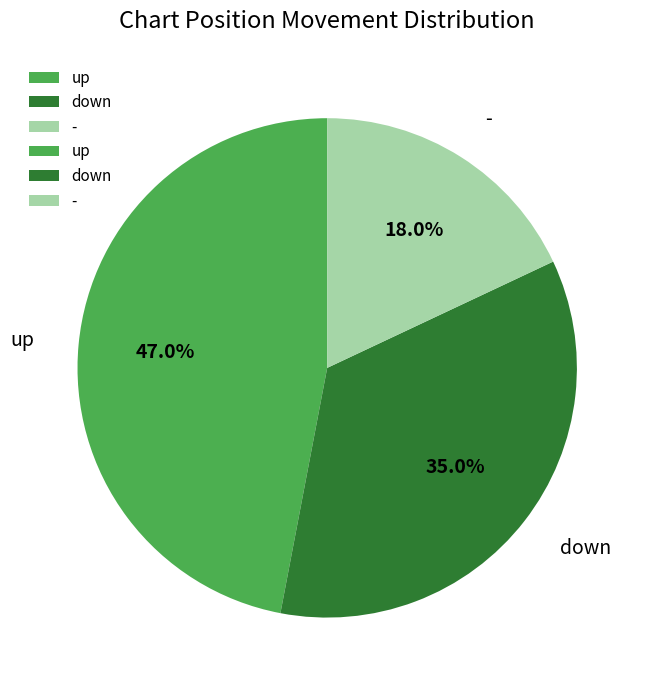

How many slices are in this pie chart?

3